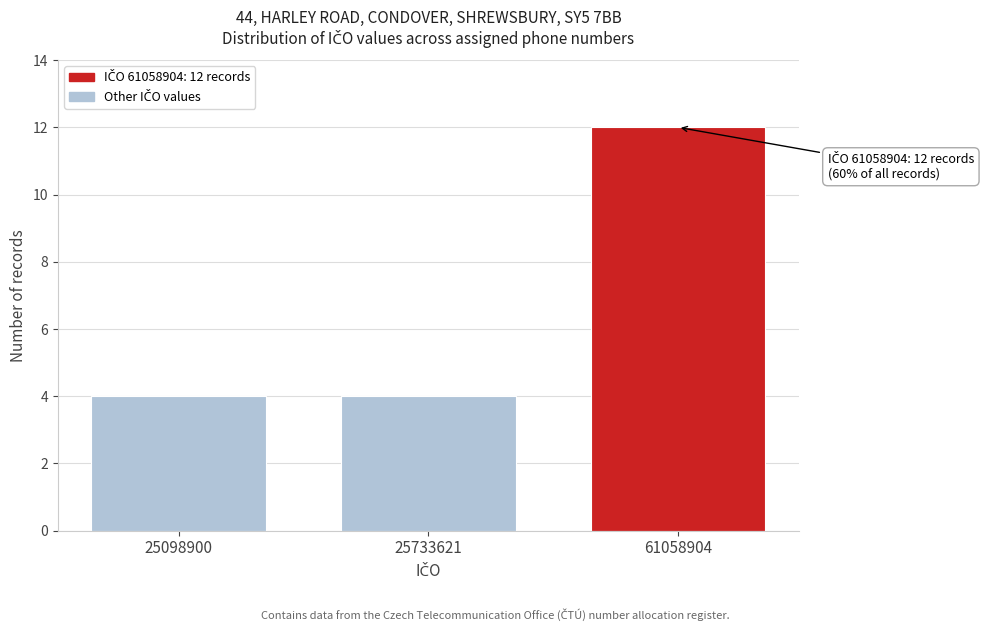

Reading left to right, extract all data points from this chart.

25098900=4	25733621=4	61058904=12